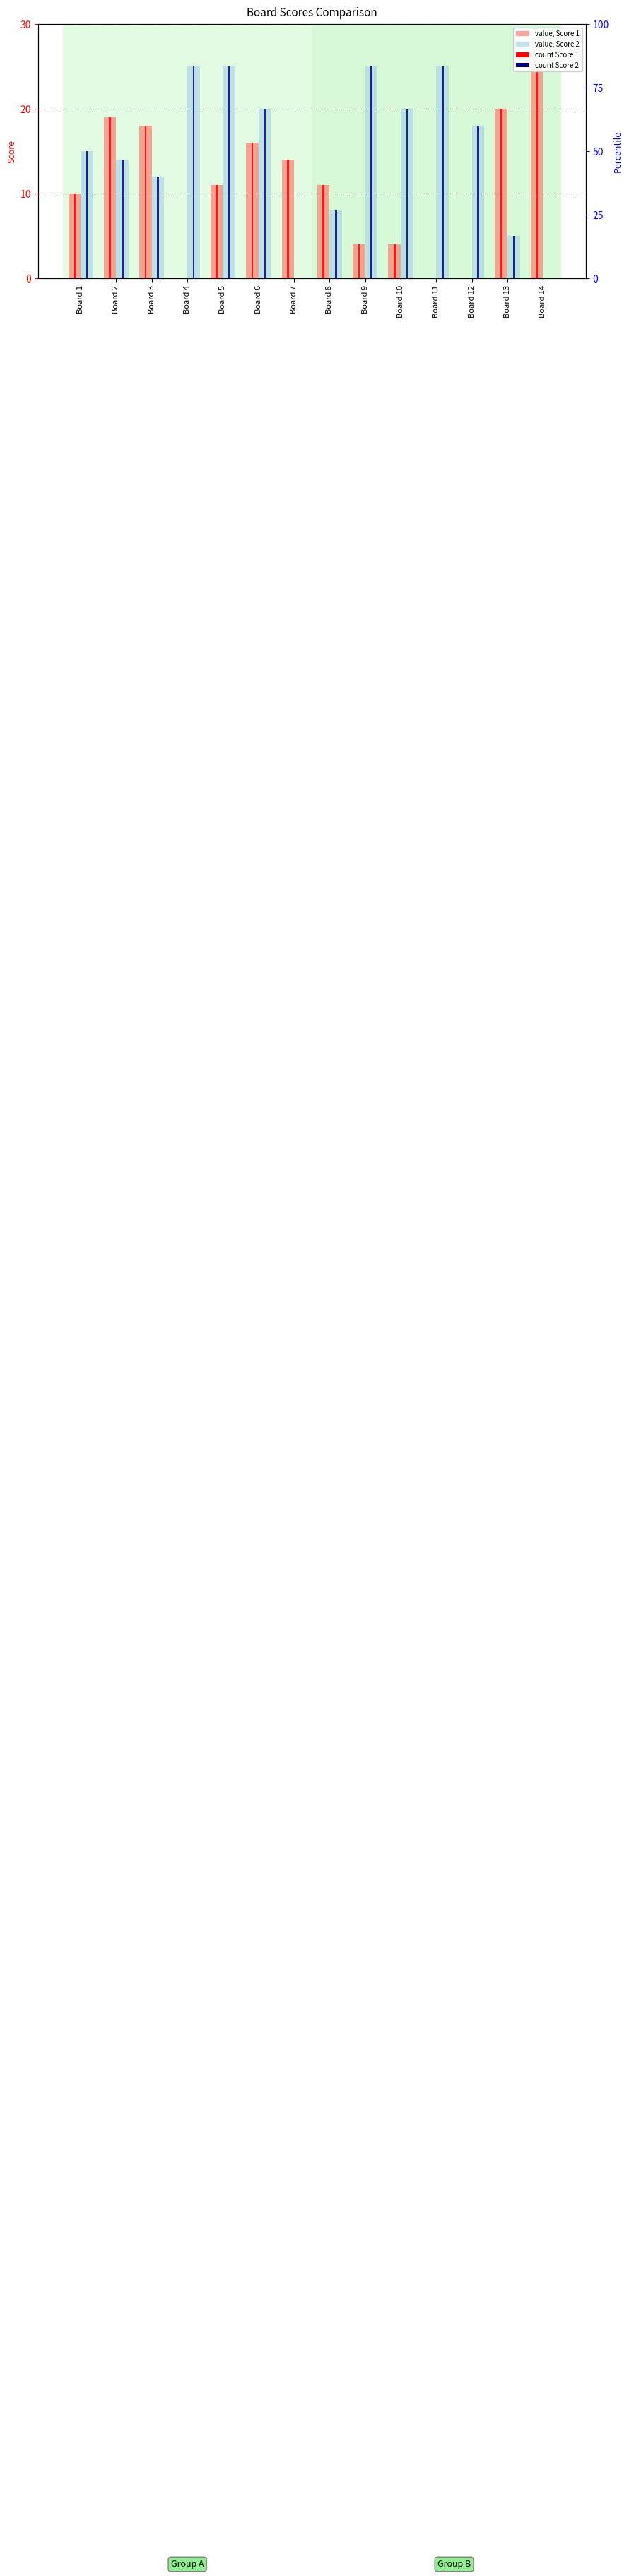

How many bars are there in total?

28